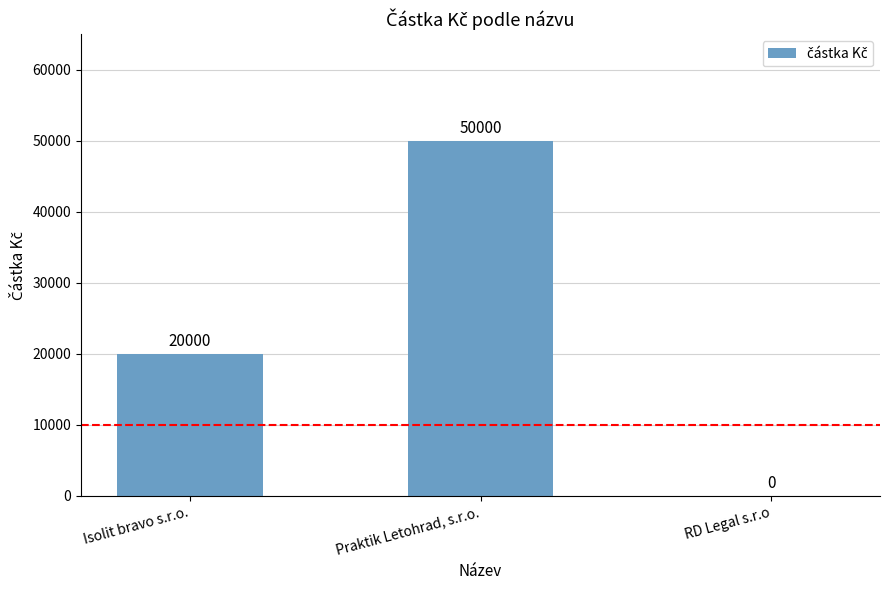

What is the difference between the values at RD Legal s.r.o and Praktik Letohrad, s.r.o.?

50000